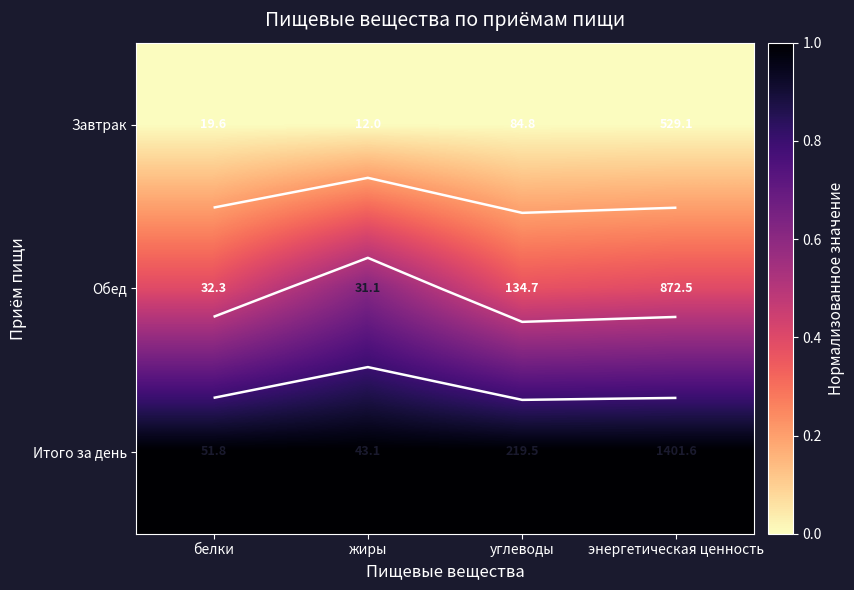

The value of Итого за день at жиры is 1.0. True or false?

True